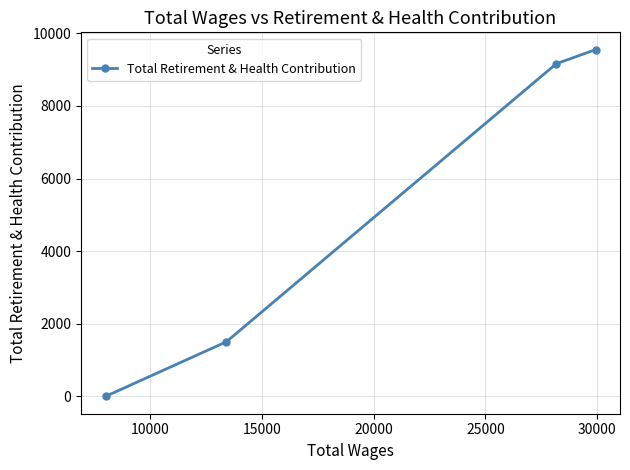

What is the difference between the second highest and minimum values?

9161